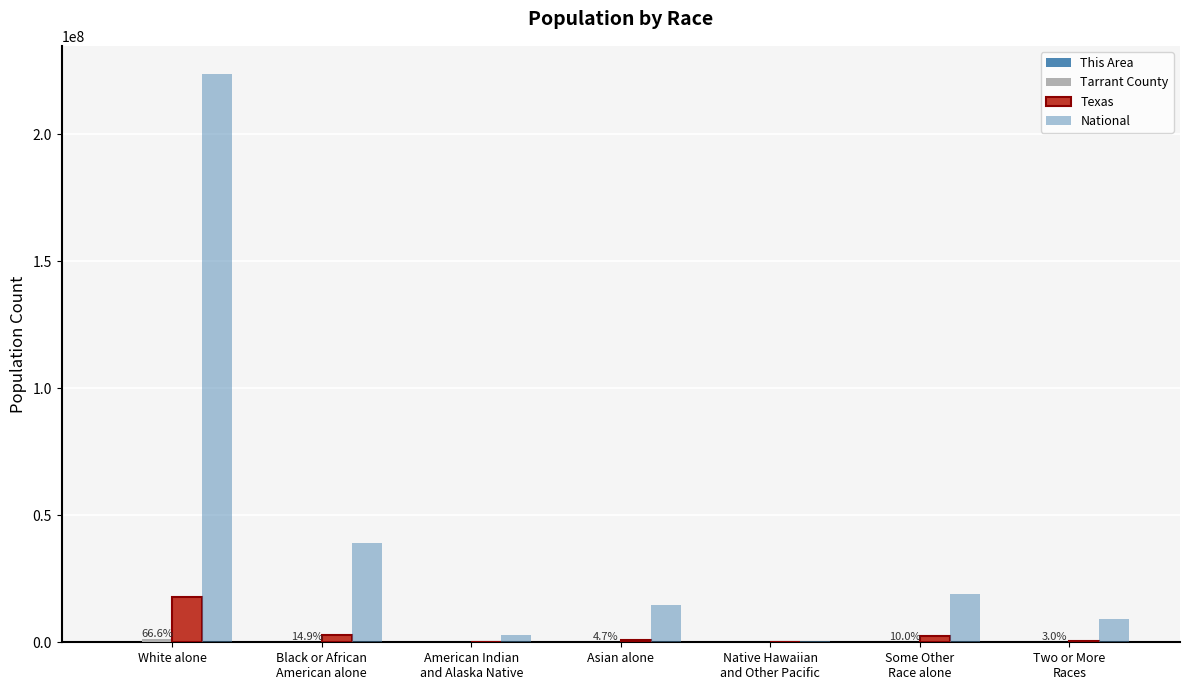

How many categories are shown in the chart?

7